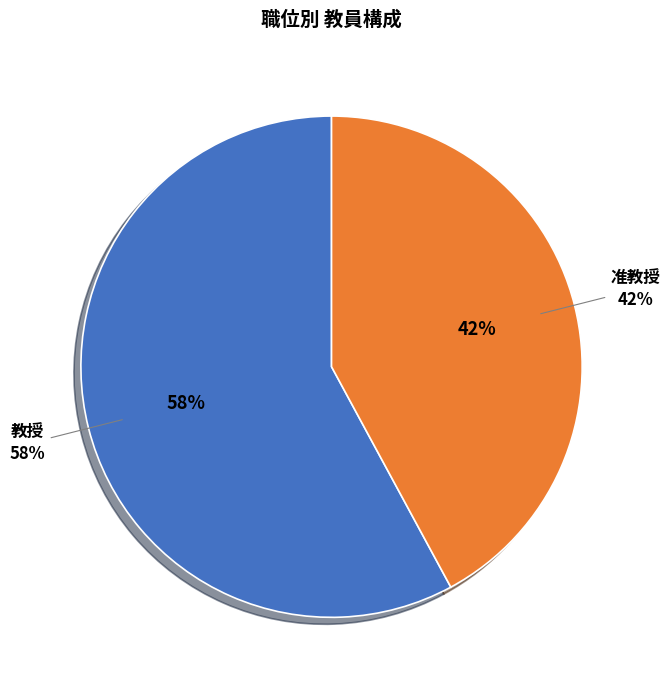

To the nearest percent, what is the average slice percentage?

50%